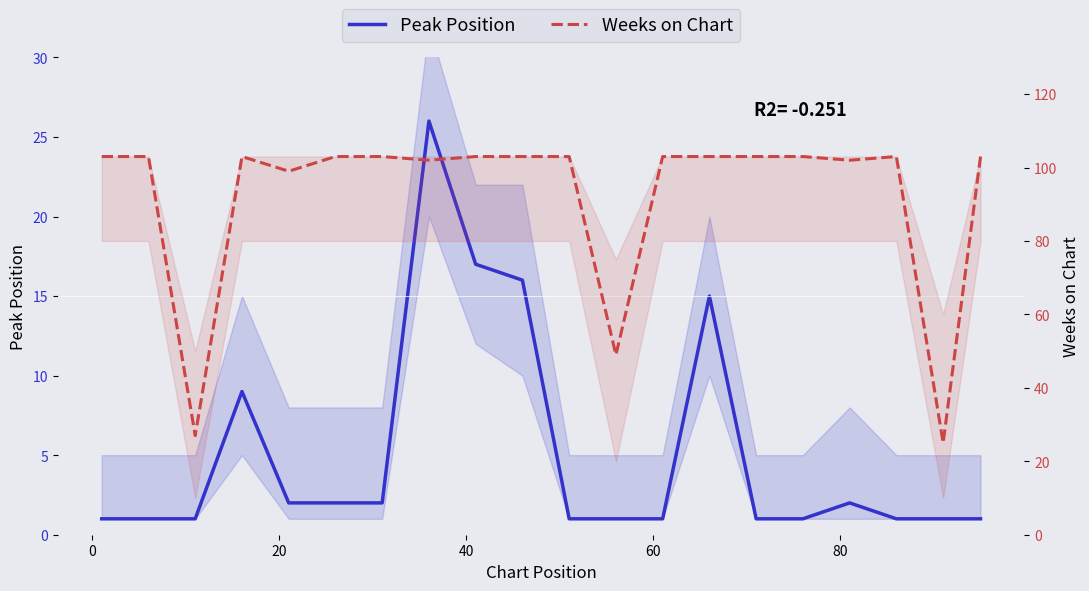

What are all the series names shown in the legend?

Peak Position, Weeks on Chart